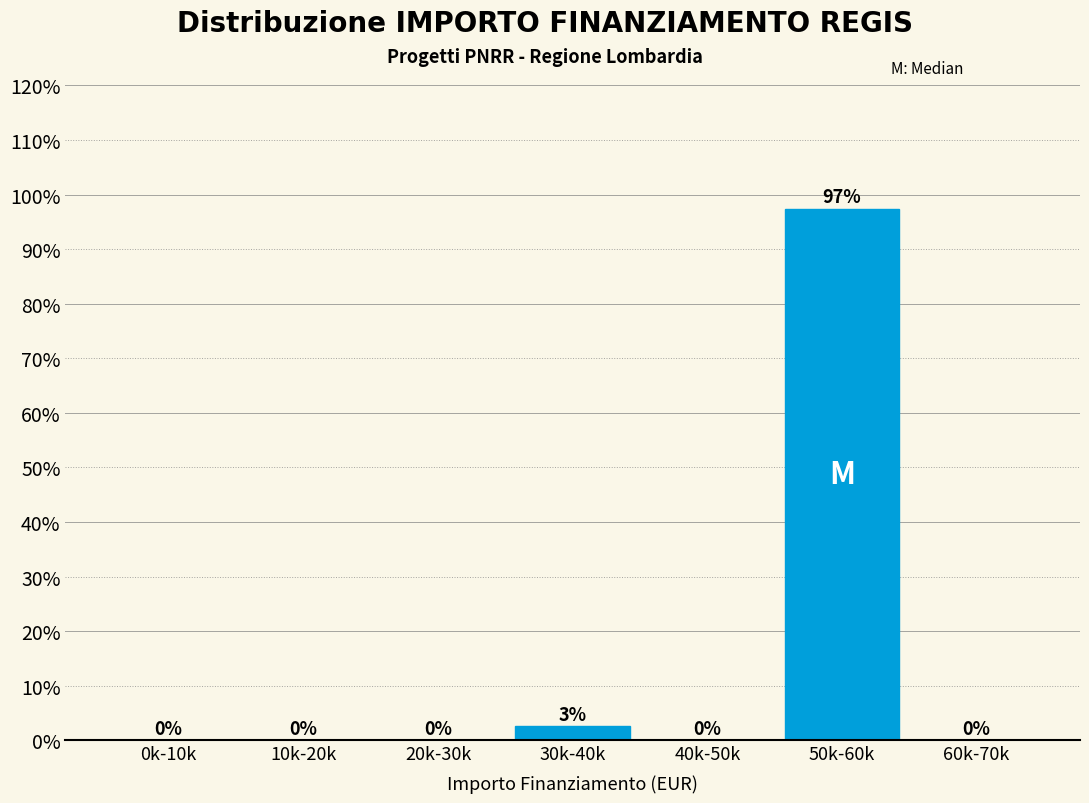

At which label is the value closest to 48?

30k-40k